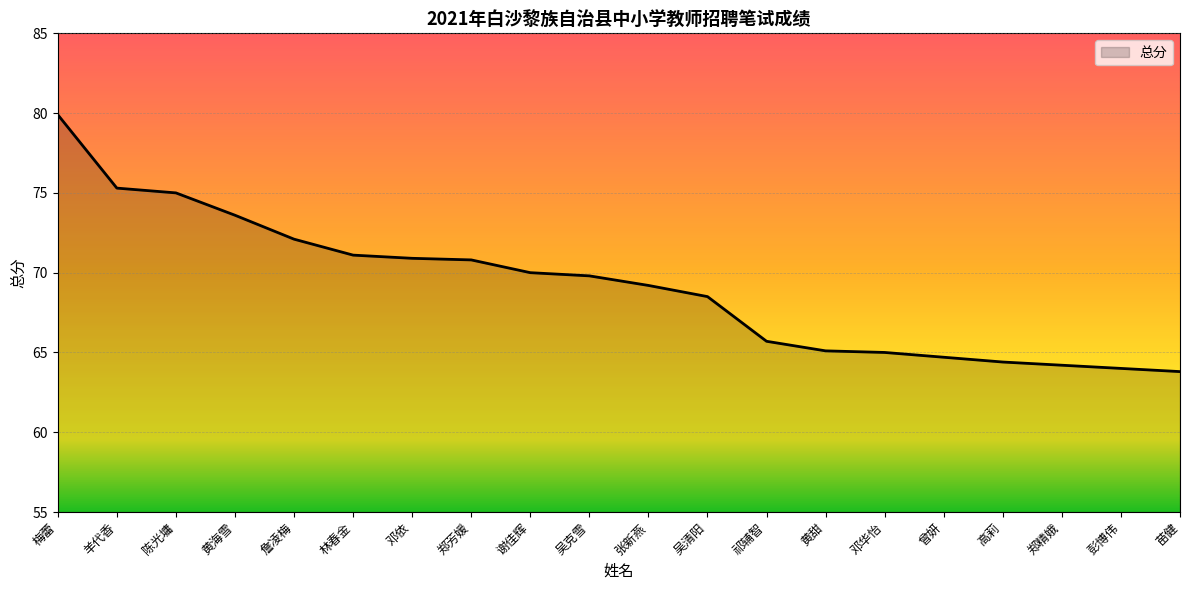

How many categories are shown in the chart?

20